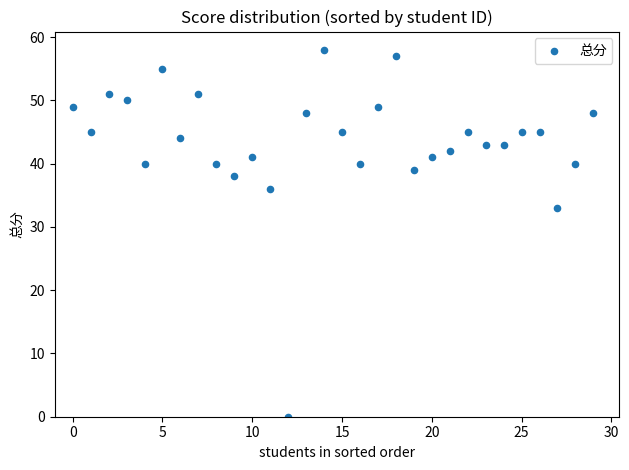

What Y value in the scatter plot is closest to 29?

33